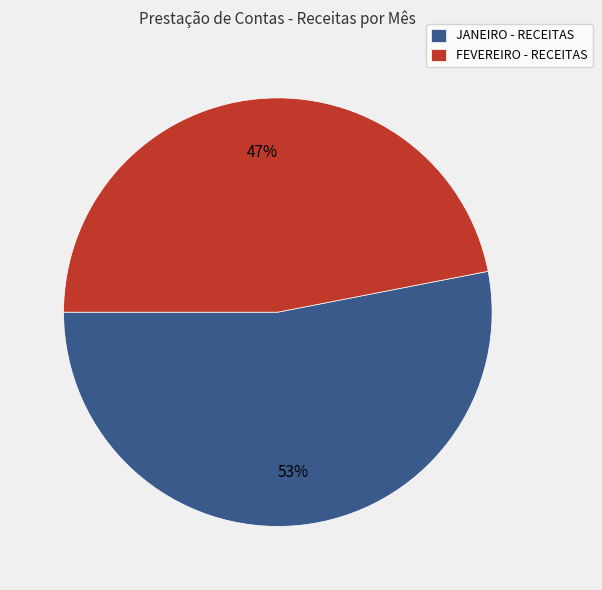

Between FEVEREIRO - RECEITAS and JANEIRO - RECEITAS, which is larger?

JANEIRO - RECEITAS